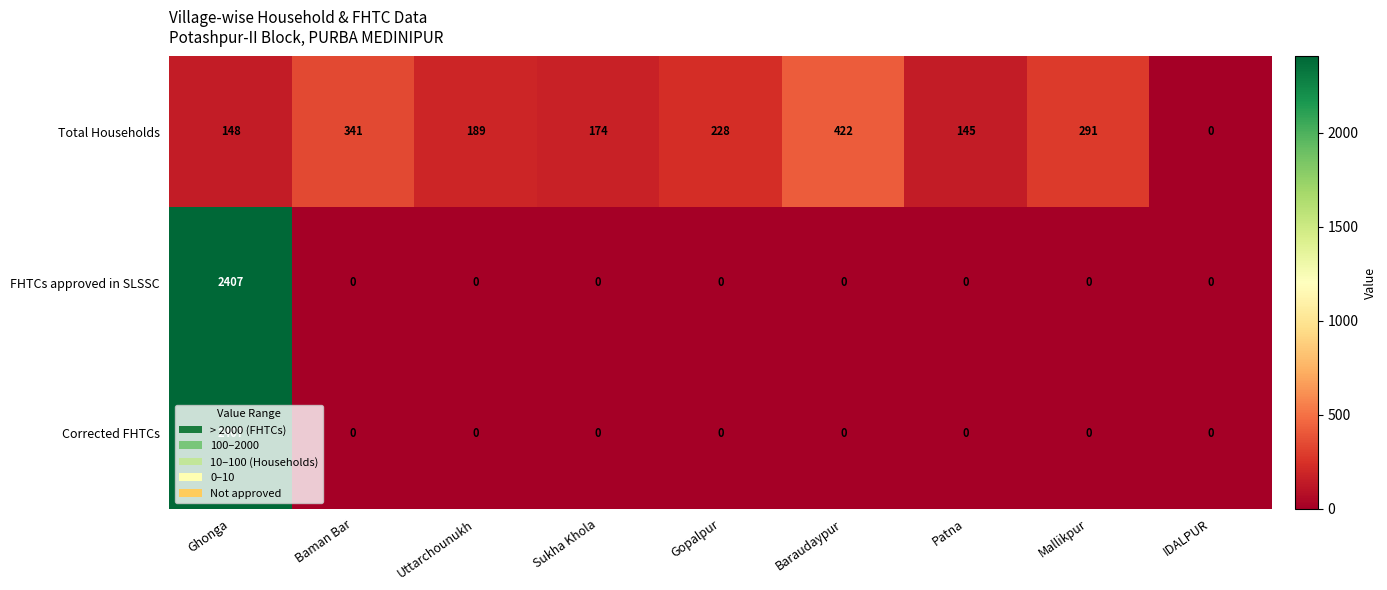

True or false: Total Households has a value of 228 at Gopalpur.

True